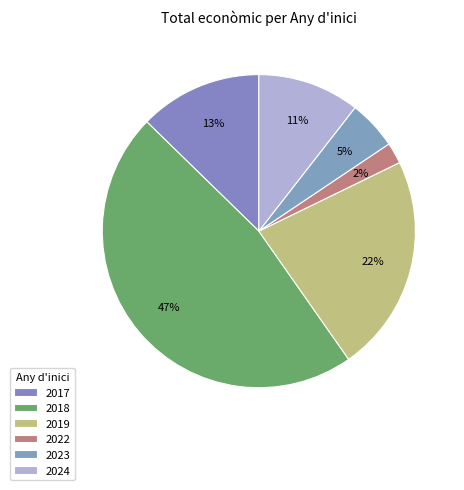

Count the number of slices in the pie.

6